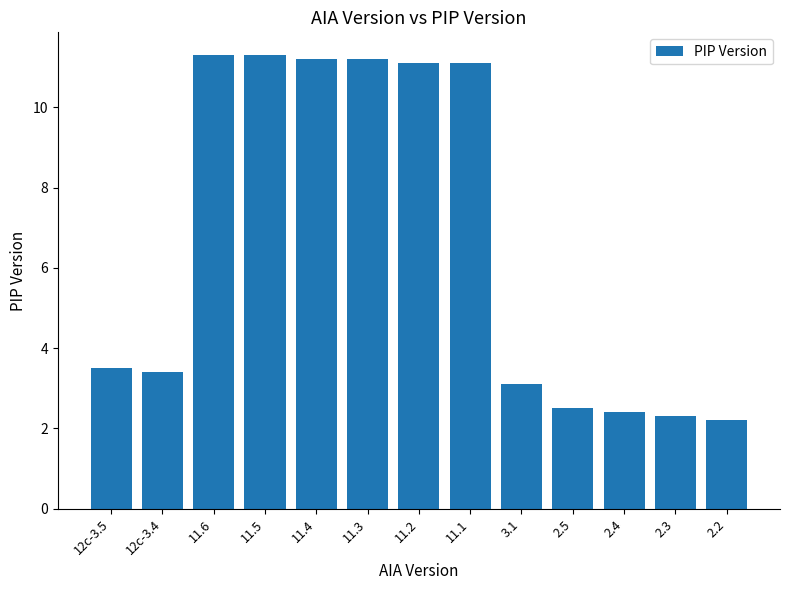

Does the chart contain stacked bars?

No